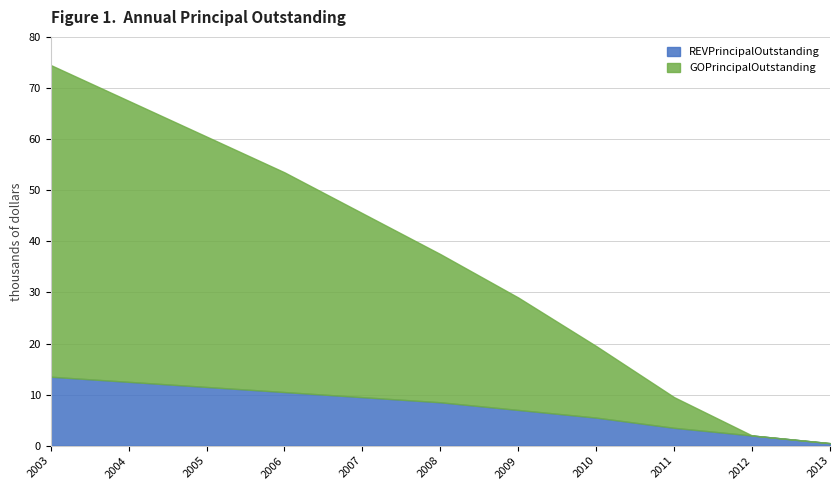

What is the average value of the GOPrincipalOutstanding series?

28636